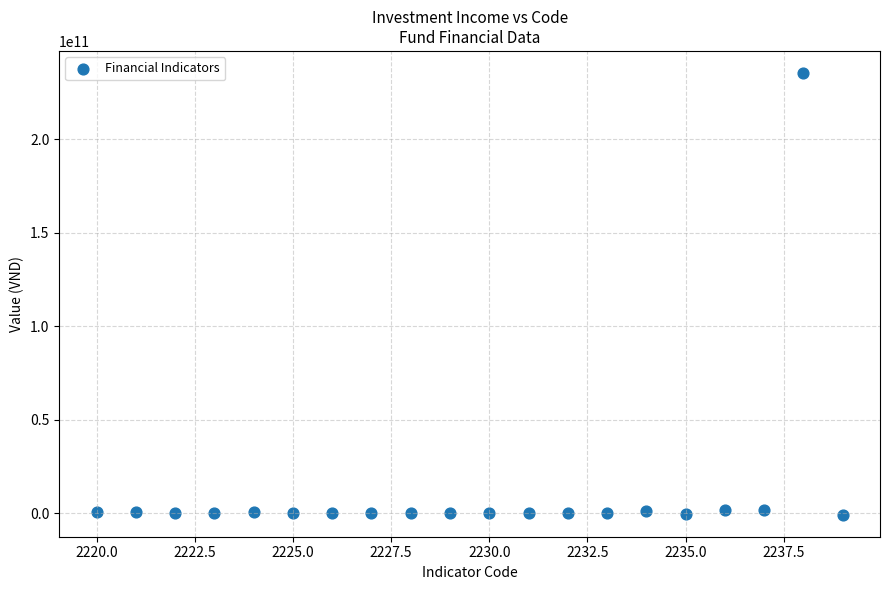

What is the range of Y values (max minus min)?

236013936436